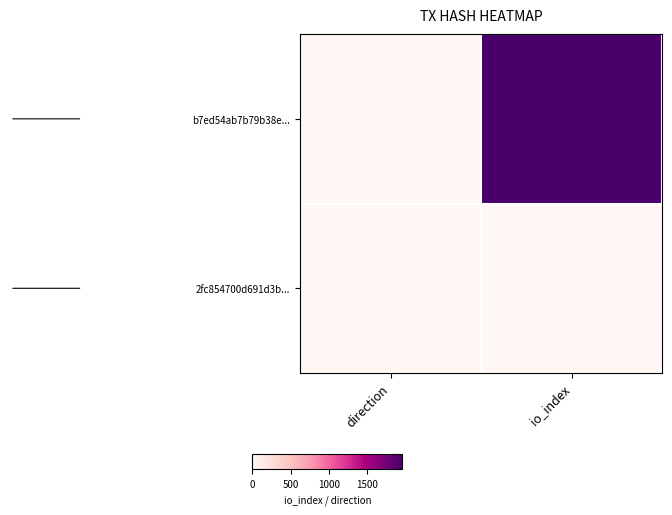

Reading right to left, transcribe all the data shown in this chart.

b7ed54ab7b79b38e...: io_index=1958	direction=-1
2fc854700d691d3b...: io_index=3	direction=1